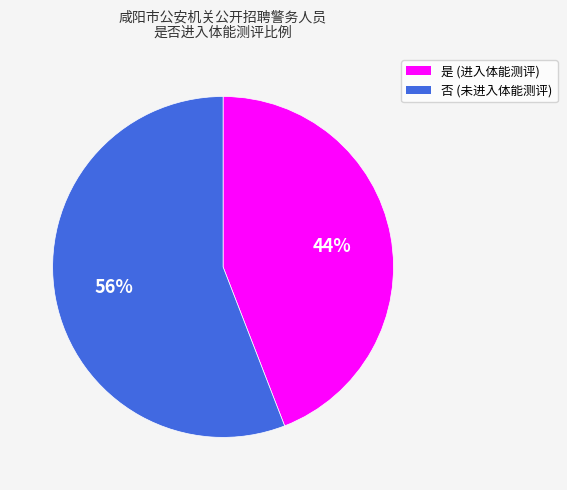

Which category has the smallest portion of the pie?

是